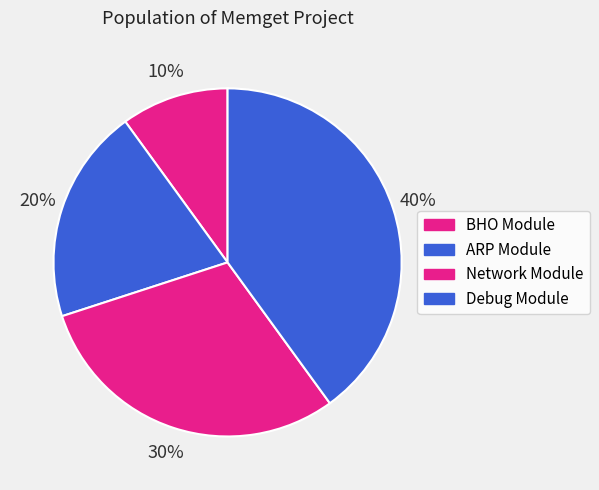

To the nearest percent, what is the difference between the ARP Module and BHO Module slice percentages?

10%